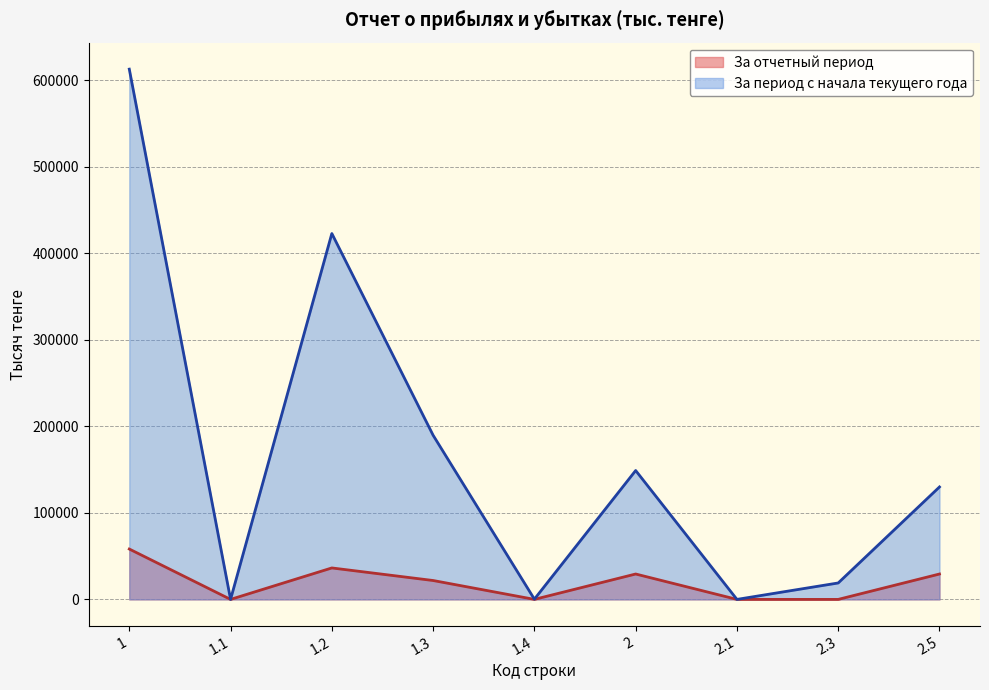

What is the greatest value displayed?

613027